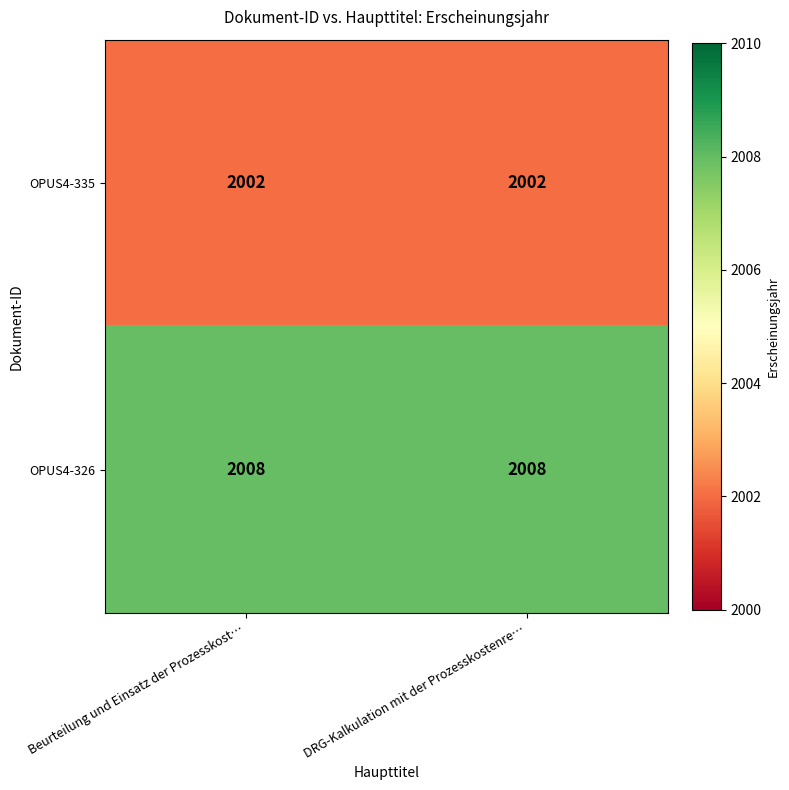

Is it true that OPUS4-335 equals 2002 at Beurteilung und Einsatz der Prozesskost…?

True